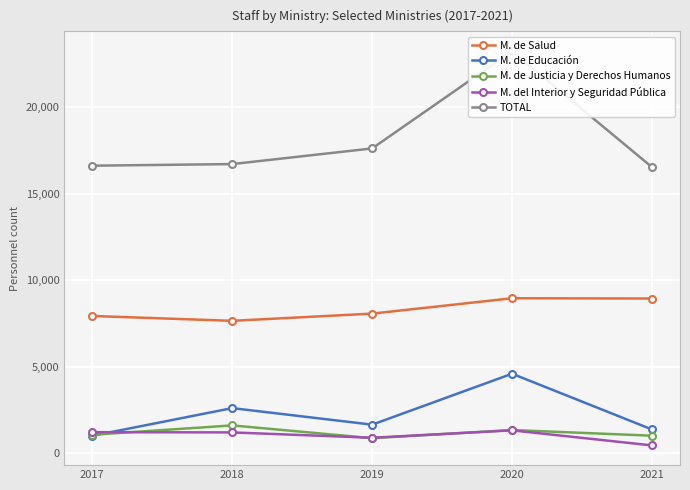

True or false: TOTAL and M. del Interior y Seguridad Pública cross at least once.

False